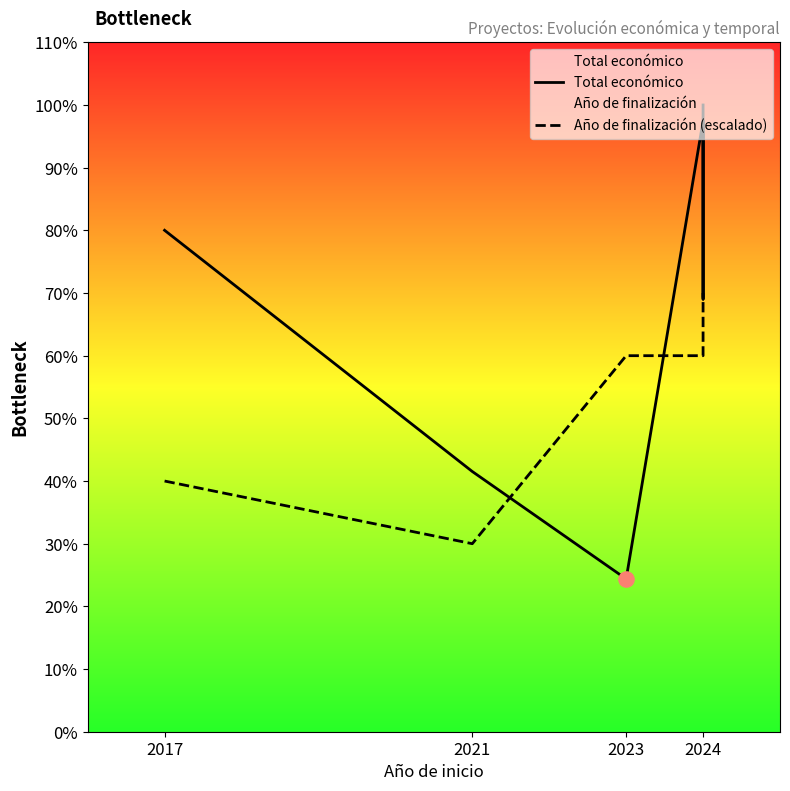

Is the value of Total económico at 2024 greater than the value of Año de finalización (escalado) at 2024?

Yes